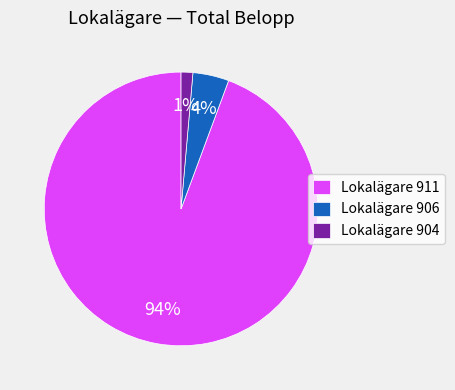

Is it true that Lokalägare 911 is 89% of the pie?

False